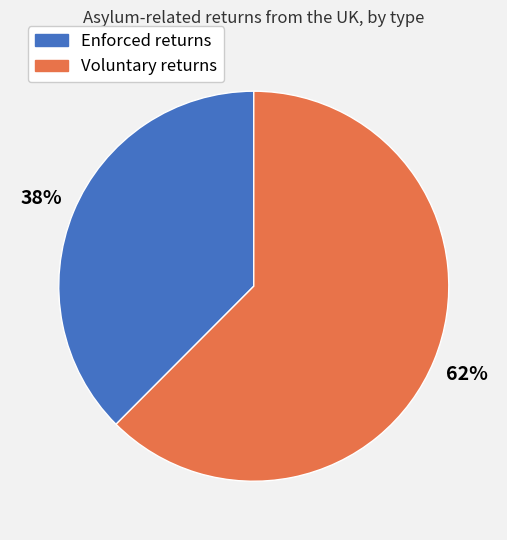

To the nearest percent, what is the average slice percentage?

50%